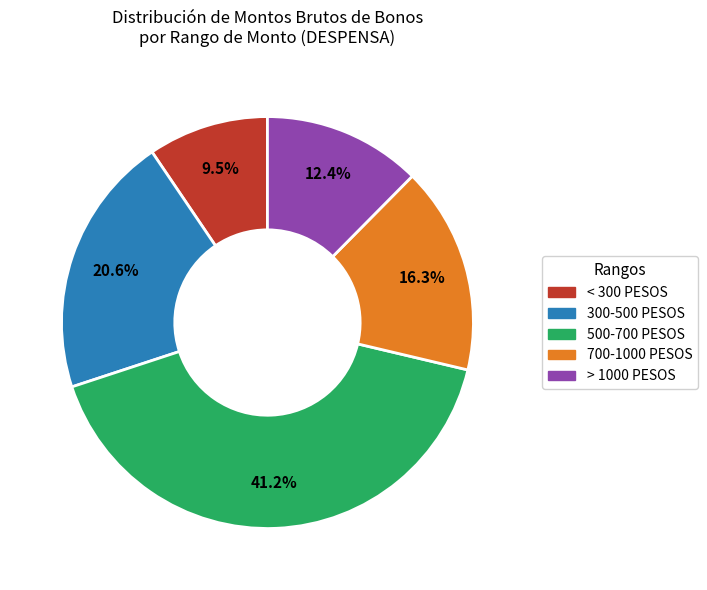

Is there a majority slice in this chart?

No